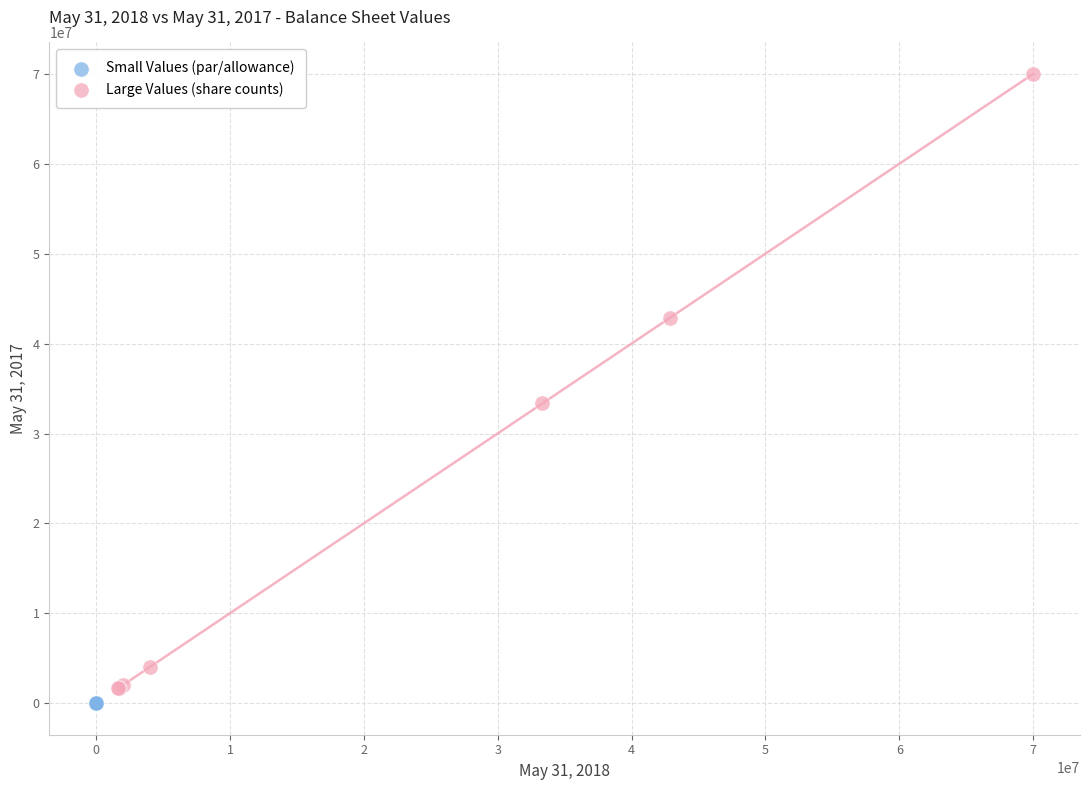

Which series reaches the maximum Y coordinate?

Large Values (share counts)